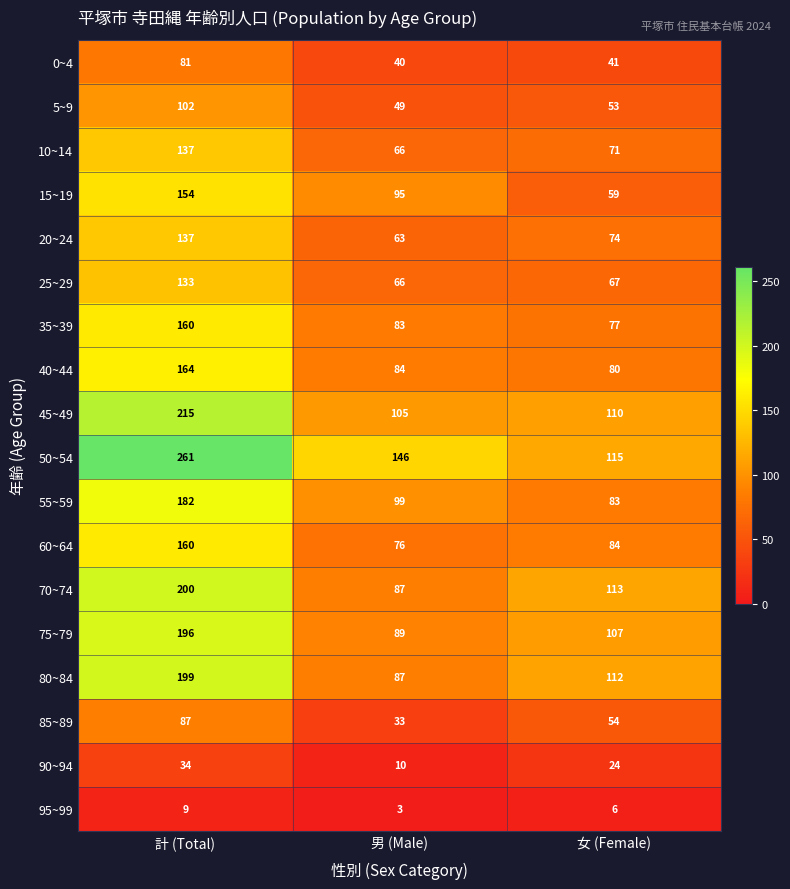

How many data points does each series have?

3